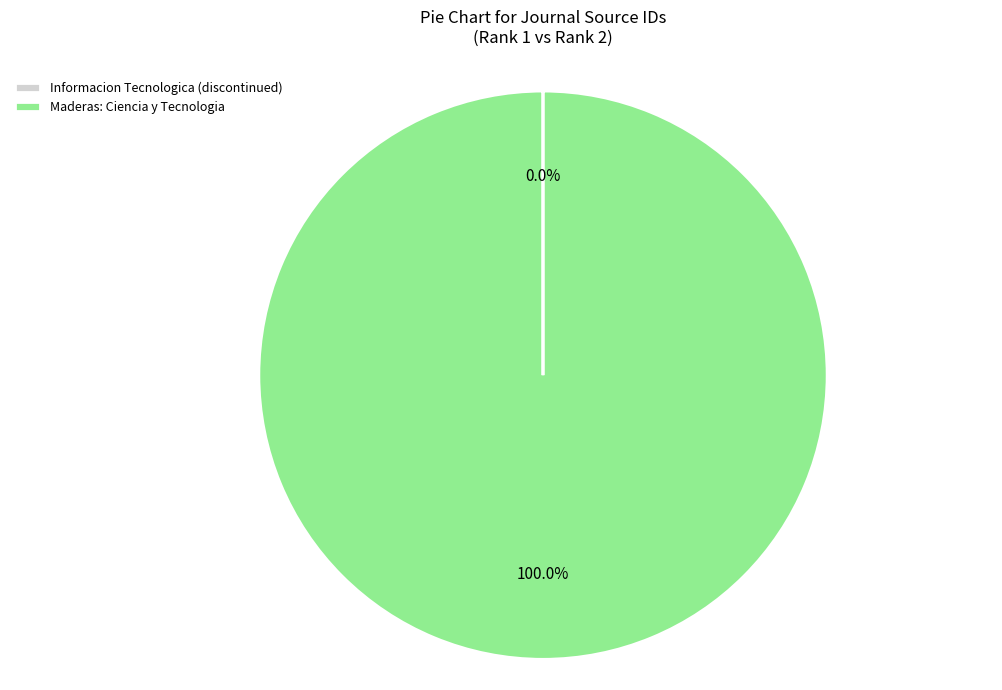

What percentage is the Maderas: Ciencia y Tecnologia slice, to the nearest percent?

100%